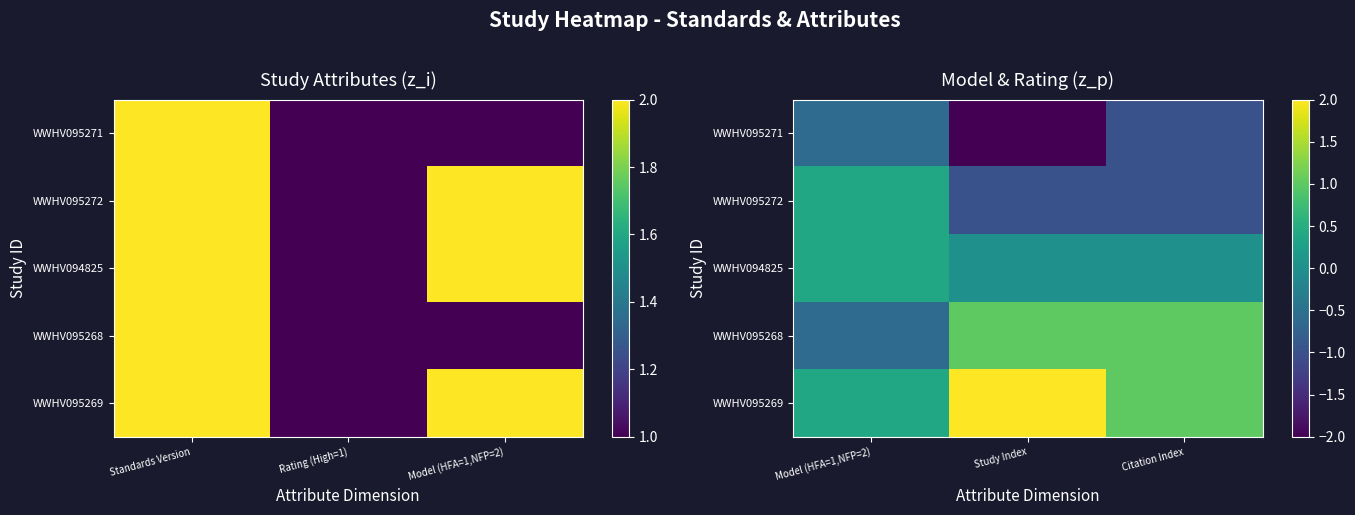

The WWHV095268 series shows 1.0 at Citation Index. True or false?

True